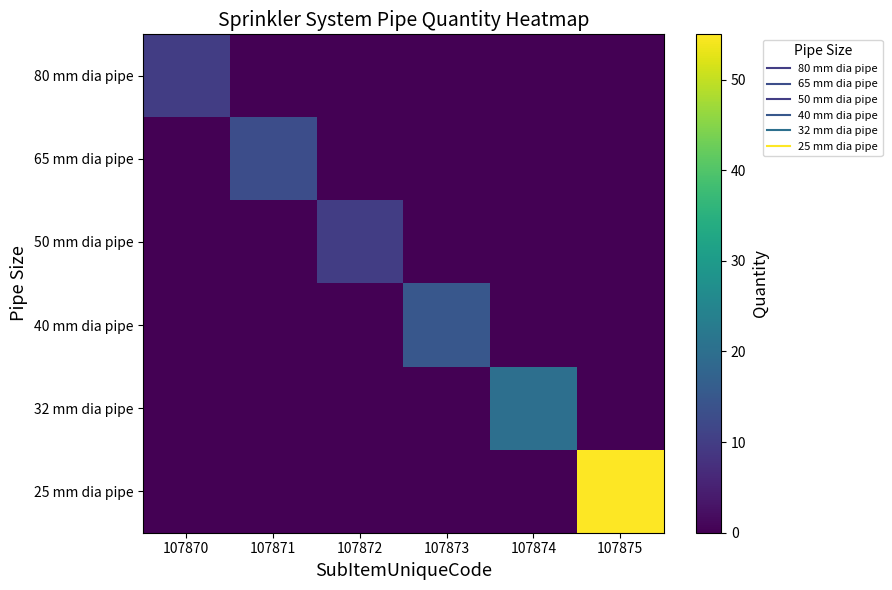

What is the total value across all series at 107870?

10